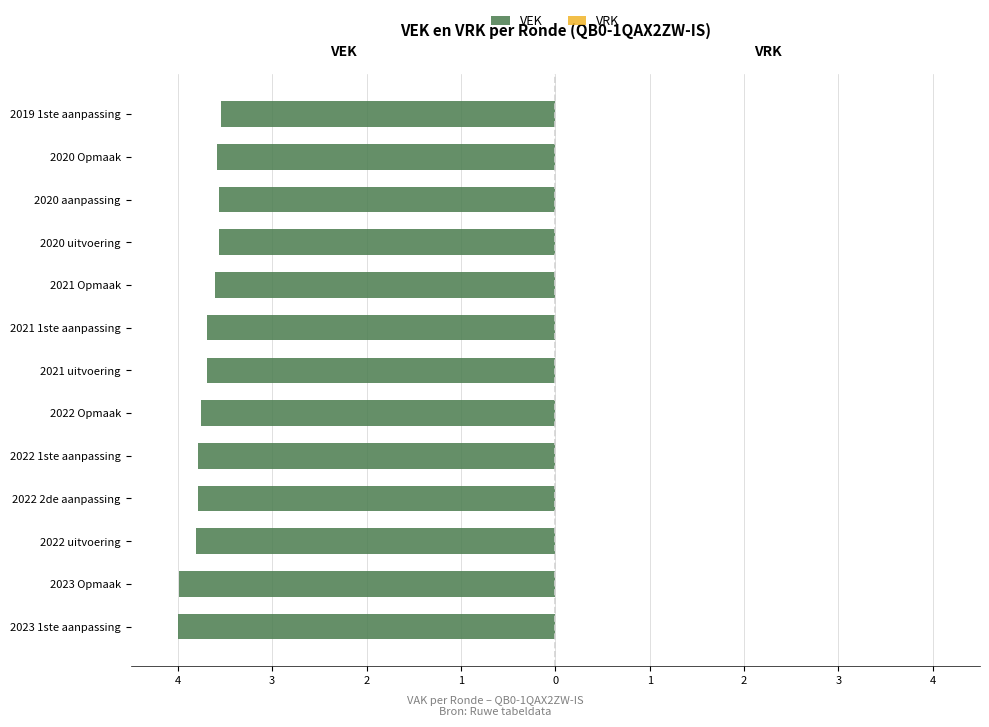

Are the bars horizontal?

Yes